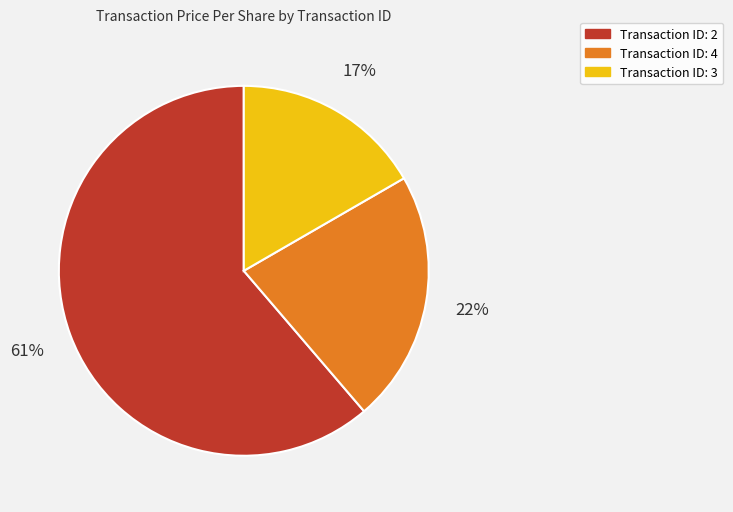

Count the number of slices in the pie.

3